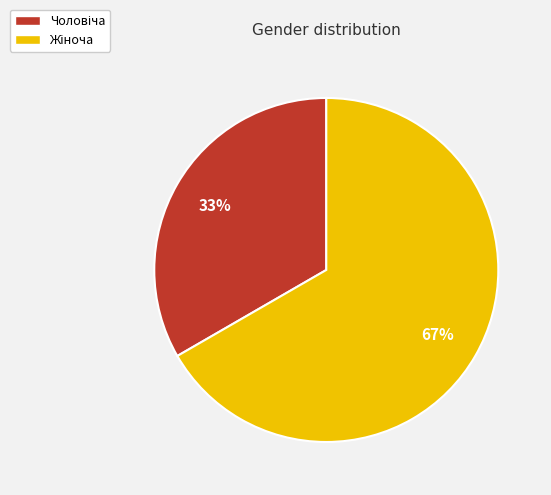

Is there a majority slice in this chart?

Yes